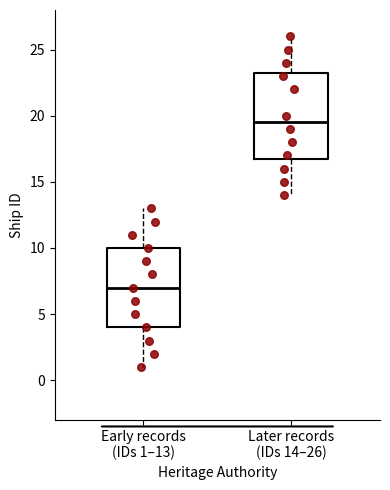

Reading left to right, transcribe this box plot: for each box, give where its median line is, the range the box spans, and where its two whiskers end, as read against the y-axis. The values are not printed on the chart, so give them approximately, as read against the axis.

Early records (IDs 1–13): median 7.0, box 4.0 to 10.0, whiskers 1.0 to 13.0
Later records (IDs 14–26): median 19.5, box 17.0 to 23.5, whiskers 14.0 to 26.0